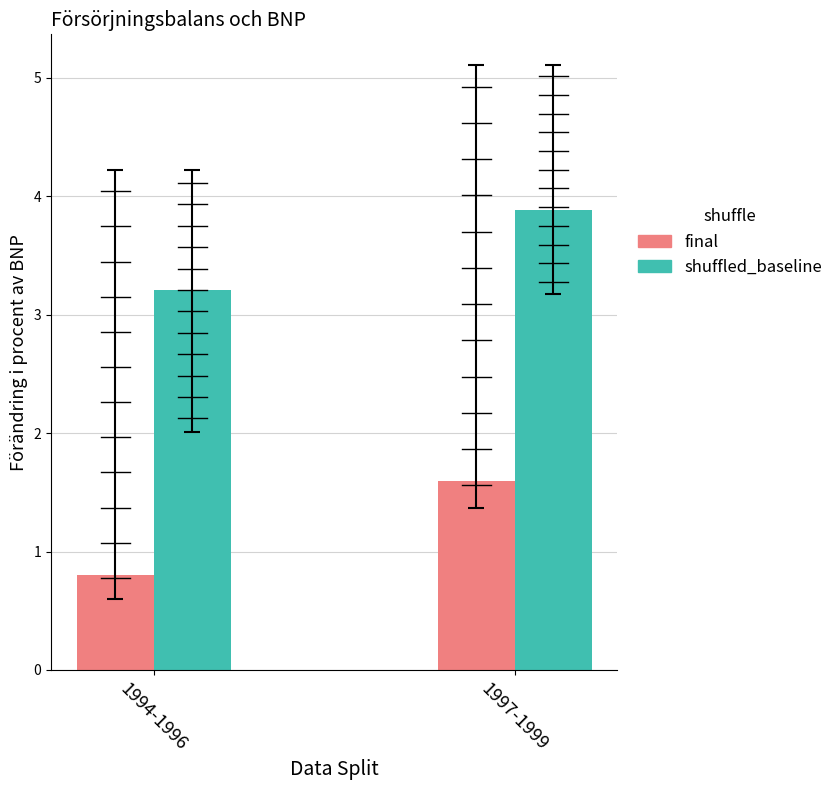

What is the total value across all series at 1997-1999?

5.5